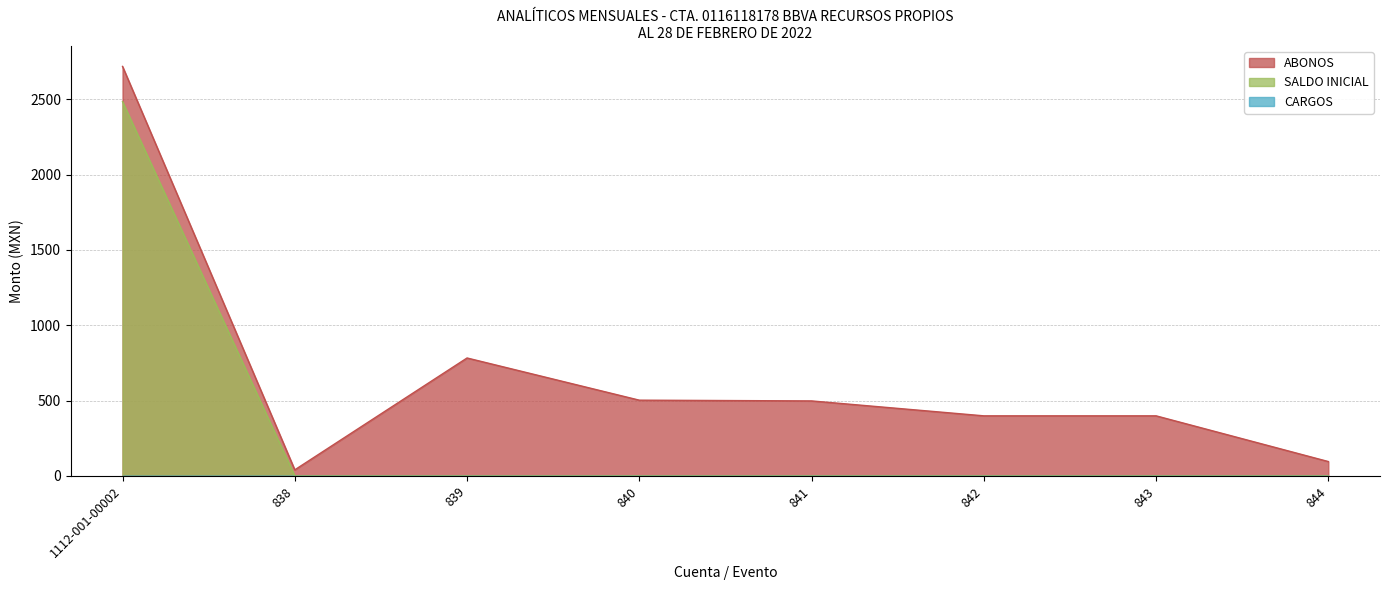

At how many categories does at least one series exceed 1847?

1